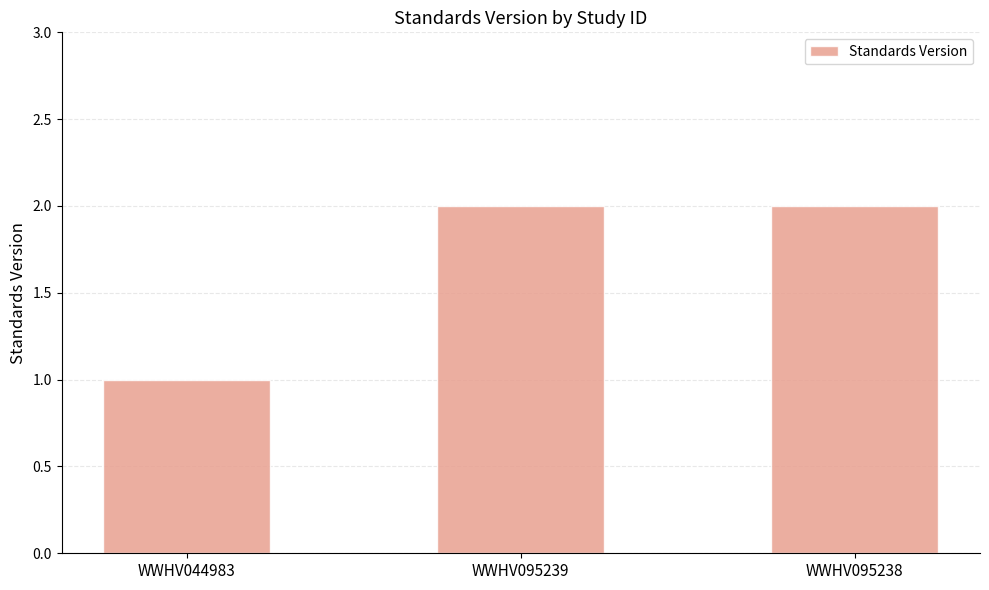

What is the sum of all values?

5